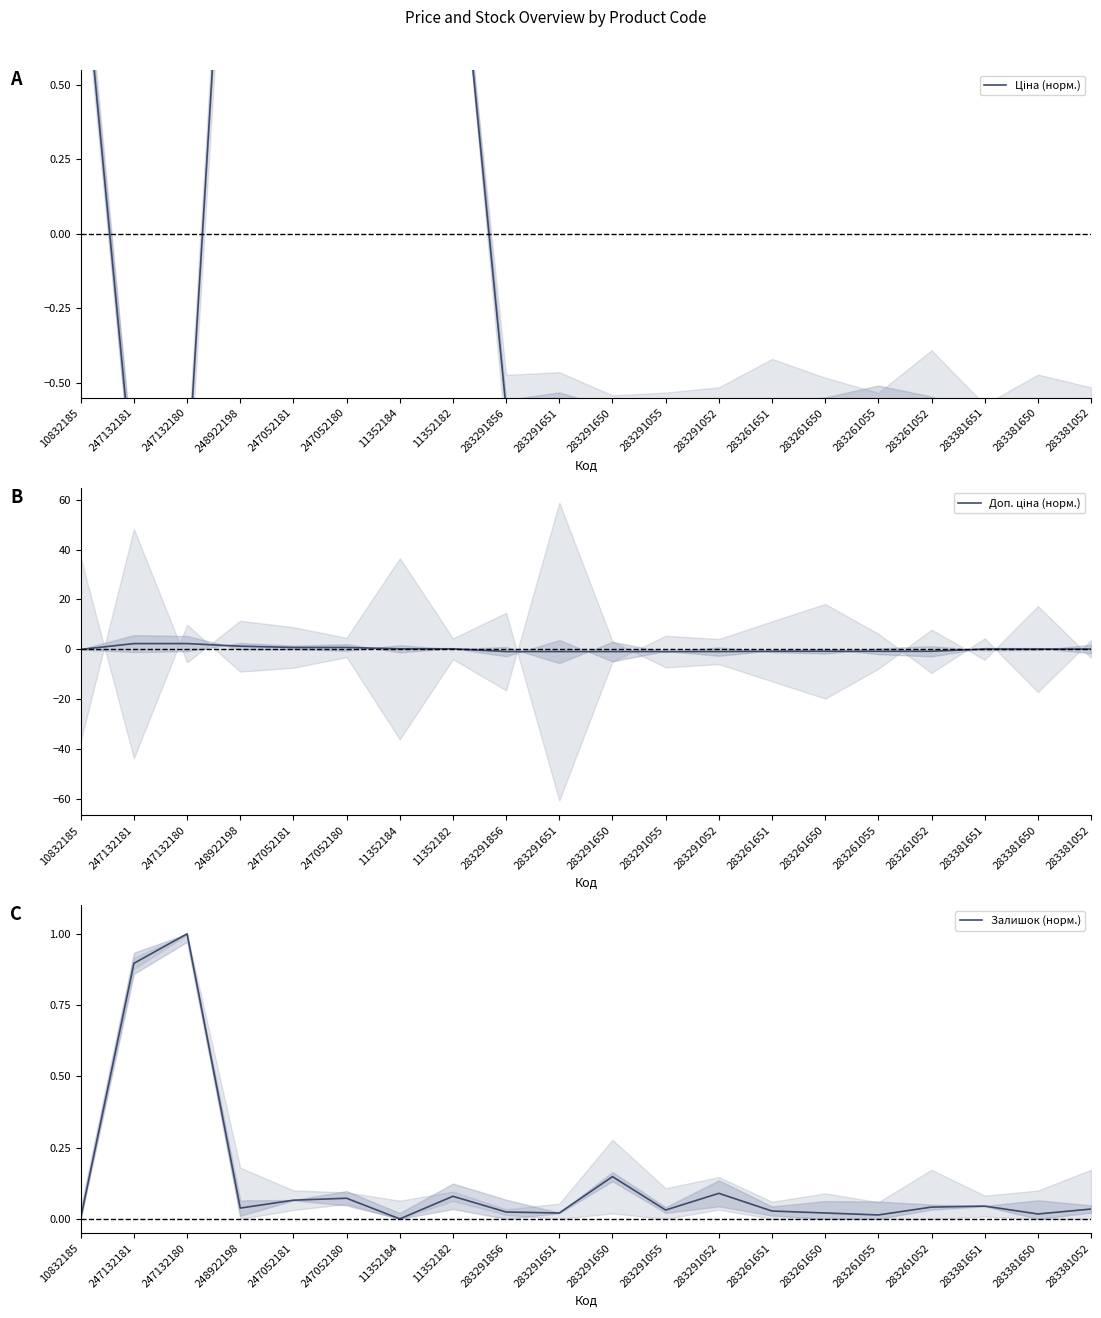

How many data points in Залишок (норм.) are above 0?

19